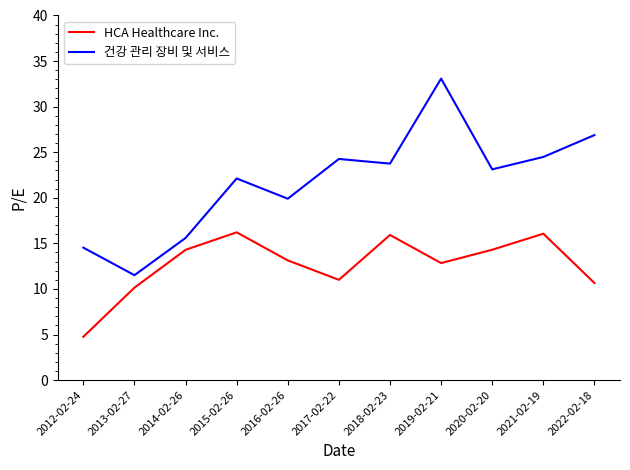

Is it true that HCA Healthcare Inc. equals 15.9 at 2018-02-23?

True